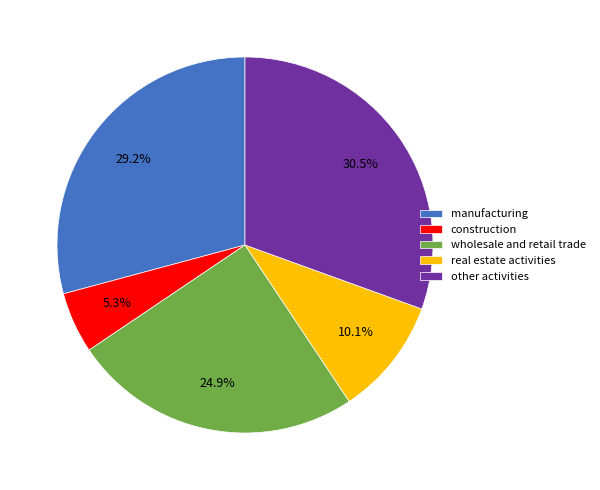

Is there any slice that represents more than half of the pie?

No